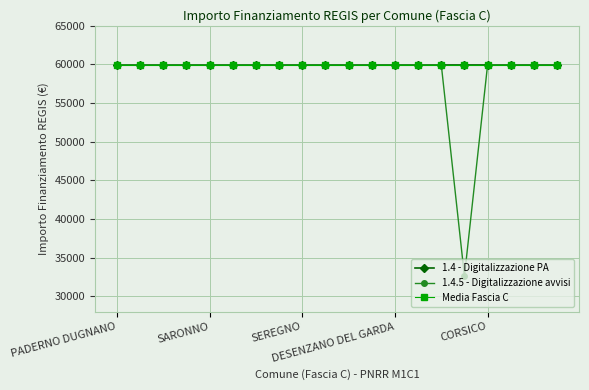

Which series has the largest total across all categories?

1.4 - Digitalizzazione PA